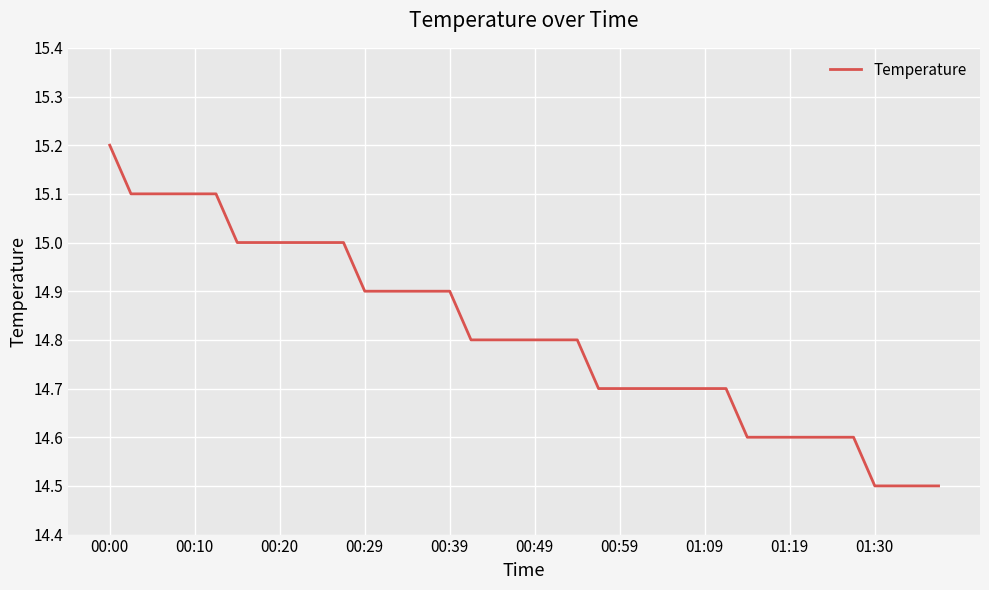

What is the difference between the maximum and minimum values?

0.7